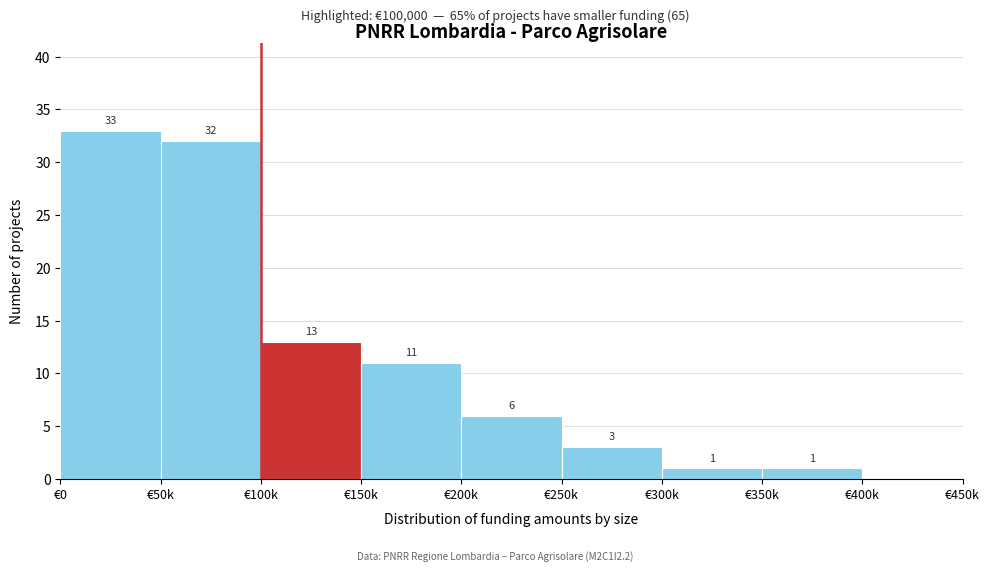

Reading left to right, extract all data points from this chart.

€0=33	€50k=32	€100k=13	€150k=11	€200k=6	€250k=3	€300k=1	€350k=1	€400k=0